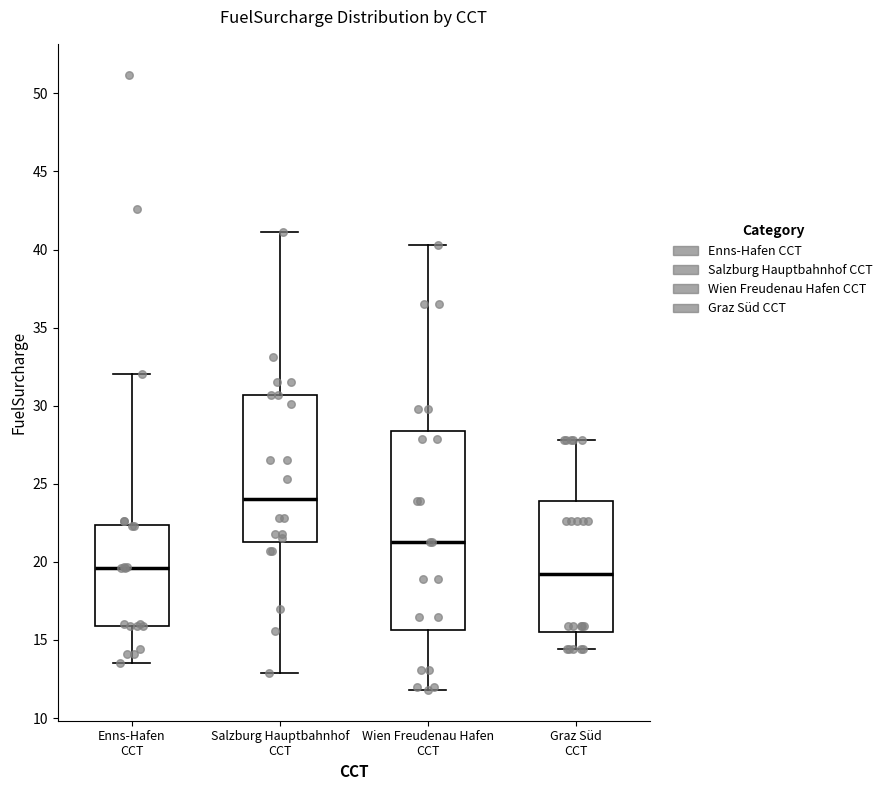

Reading left to right, read every box against the y-axis: the position of its median line, the range the box covers, and the ends of its whiskers. The values are not printed on the chart, so give them approximately, as read against the axis.

Enns-Hafen CCT: median 19.5, box 16.0 to 22.5, whiskers 13.5 to 32.0
Salzburg Hauptbahnhof CCT: median 24.0, box 21.5 to 30.5, whiskers 13.0 to 41.0
Wien Freudenau Hafen CCT: median 21.5, box 15.5 to 28.5, whiskers 12.0 to 40.5
Graz Süd CCT: median 19.5, box 15.5 to 24.0, whiskers 14.5 to 28.0